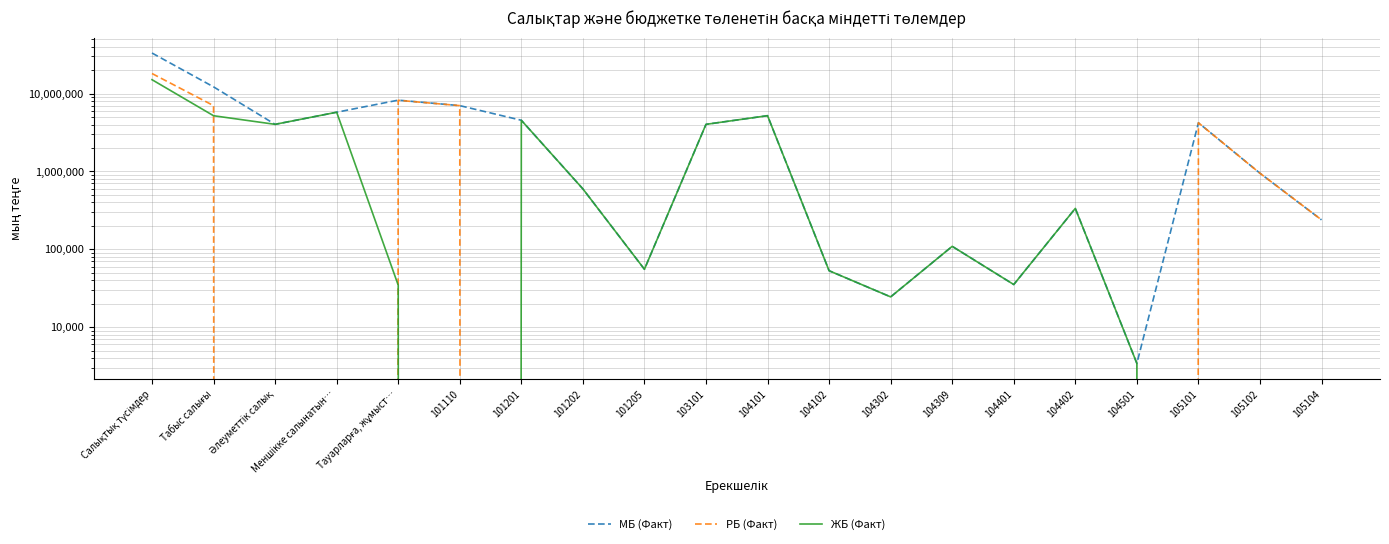

How many distinct data groups are displayed?

3